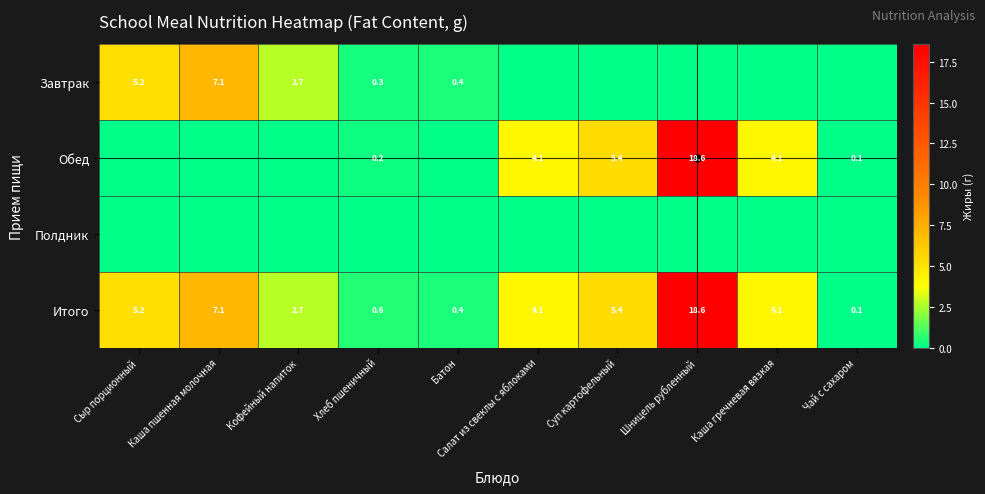

What is the sum of all Итого values?

48.3